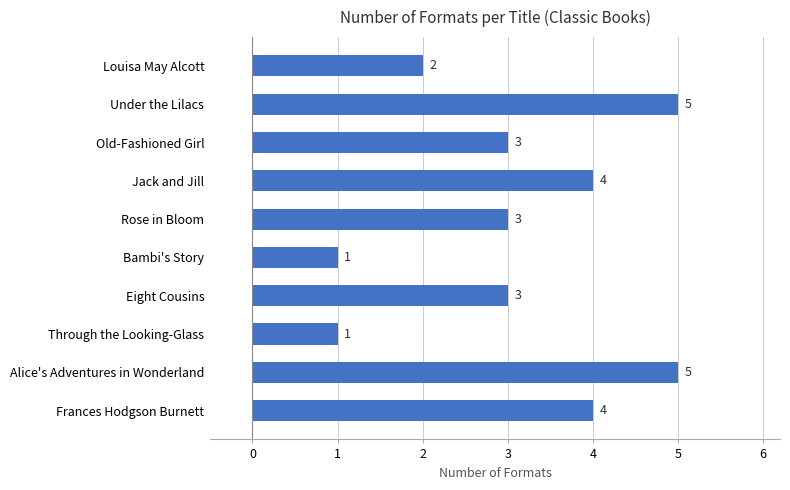

What is the greatest value displayed?

5